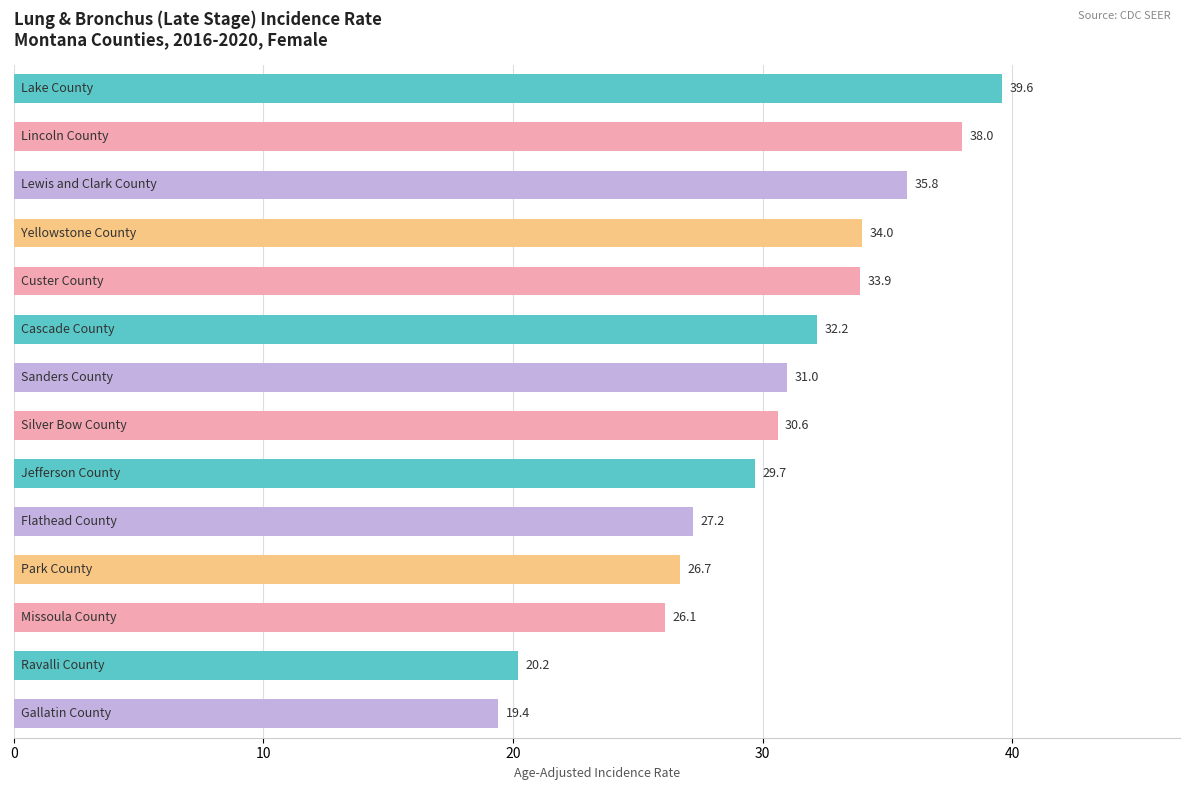

What is the difference between the second highest and minimum values?

18.6